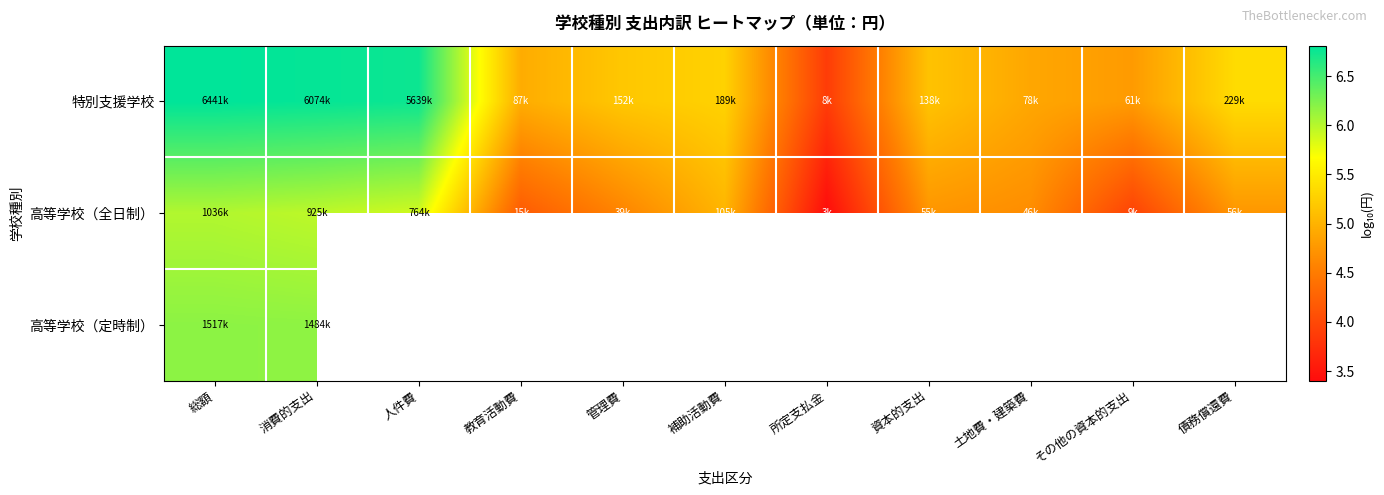

What is the lowest value of the 特別支援学校 series?

3.9